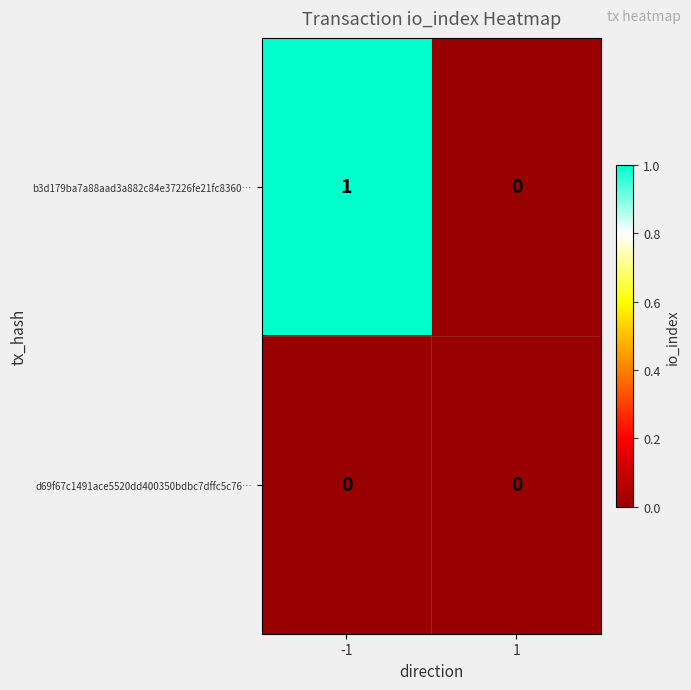

At which category is the sum across all series the highest?

-1